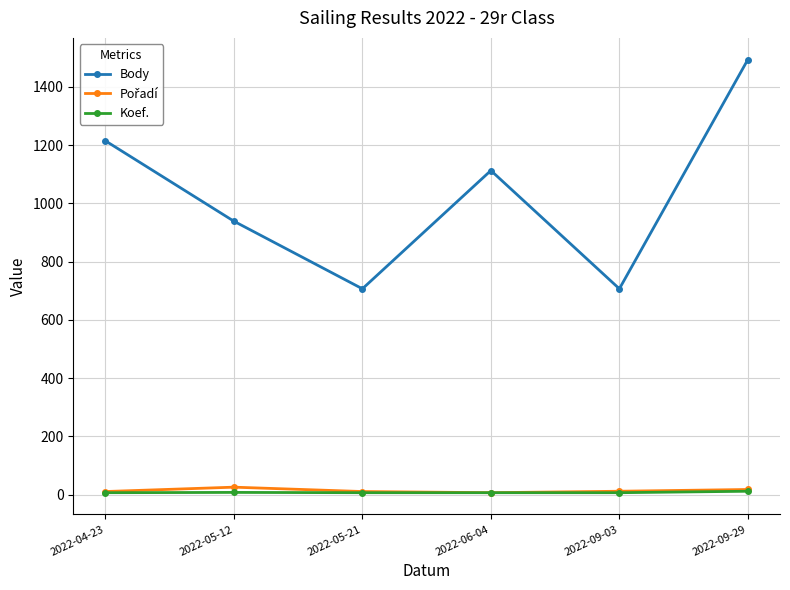

What is the total value across all series at 2022-04-23?

1233